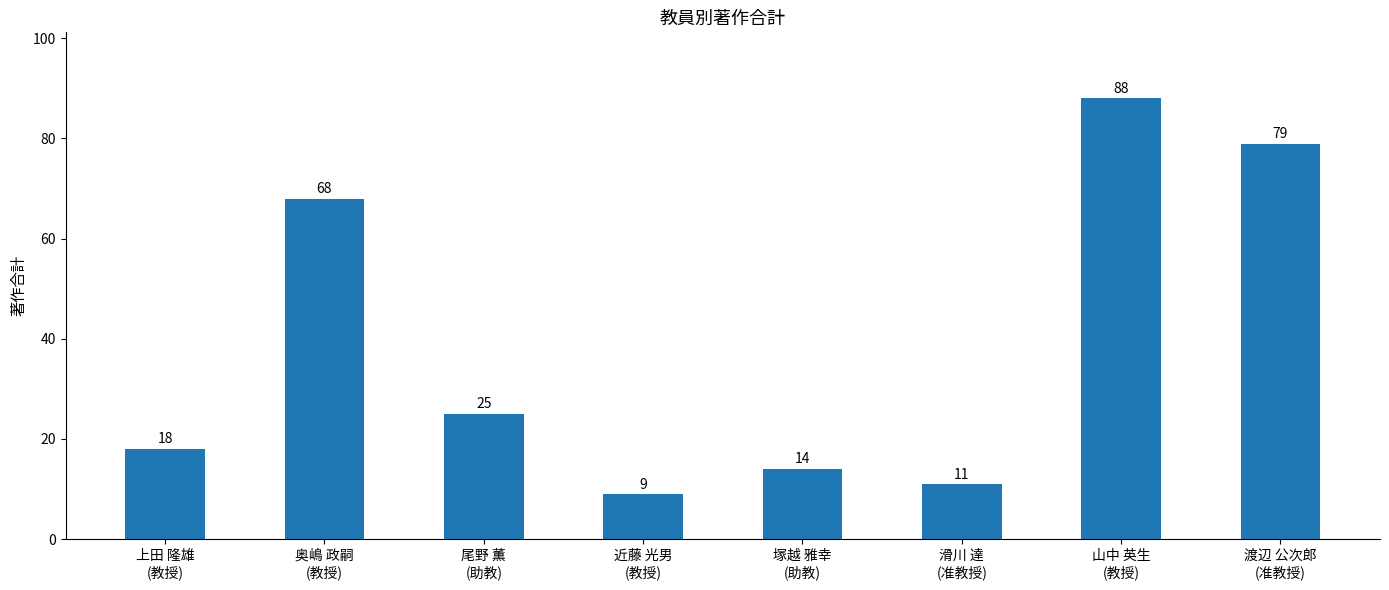

Rank the categories by value from lowest to highest.

近藤 光男
(教授), 滑川 達
(准教授), 塚越 雅幸
(助教), 上田 隆雄
(教授), 尾野 薫
(助教), 奥嶋 政嗣
(教授), 渡辺 公次郎
(准教授), 山中 英生
(教授)